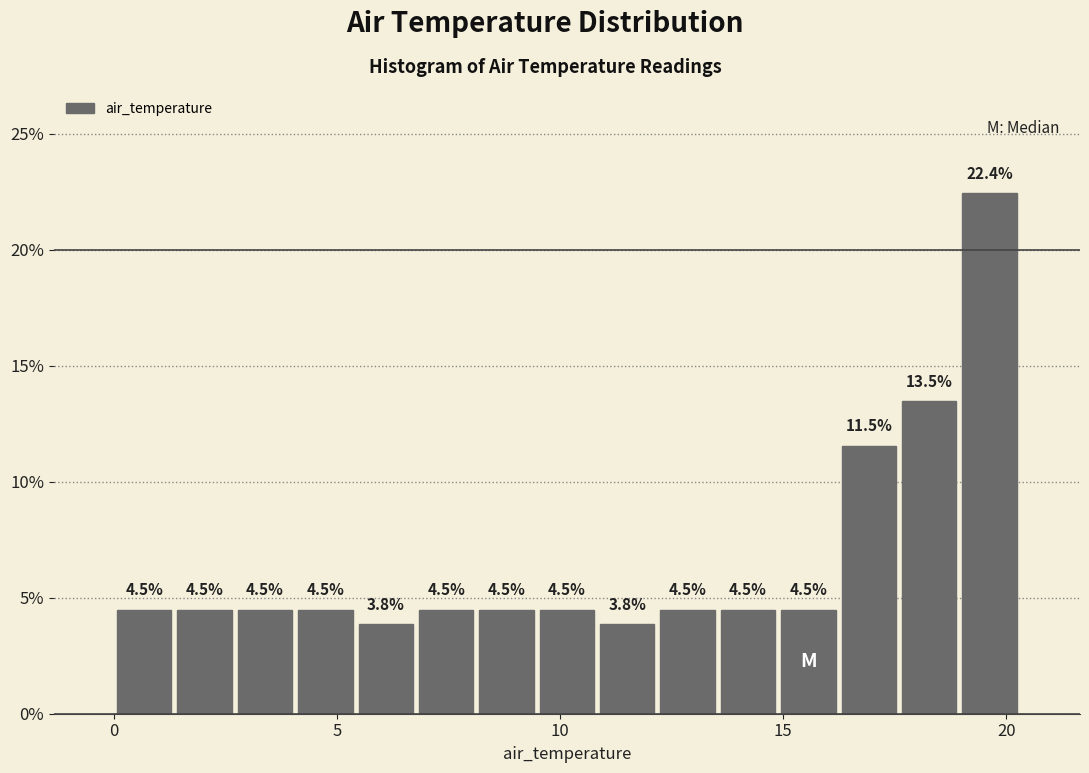

Around what value on the x-axis is the tallest bar? Give the approximate position of its centre, as read against the axis.

19.5